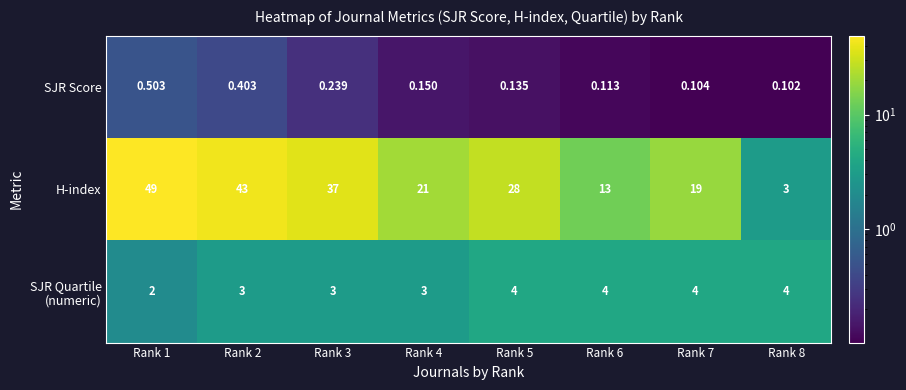

Which series has the largest range (max minus min)?

H-index